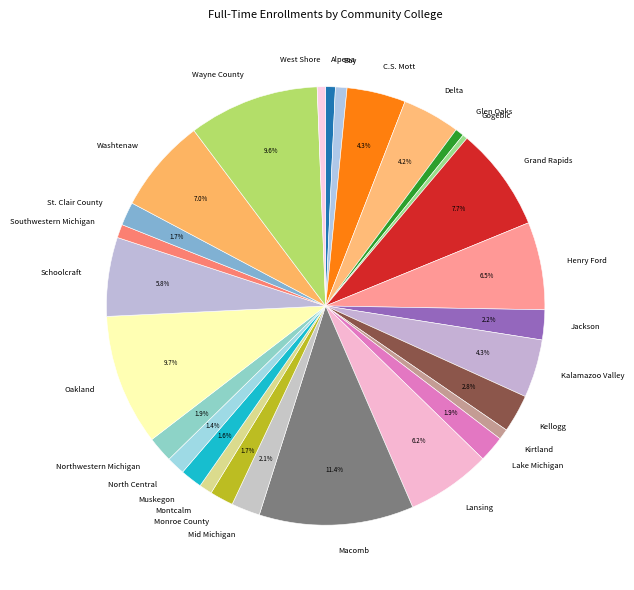

How many slices are in this pie chart?

28